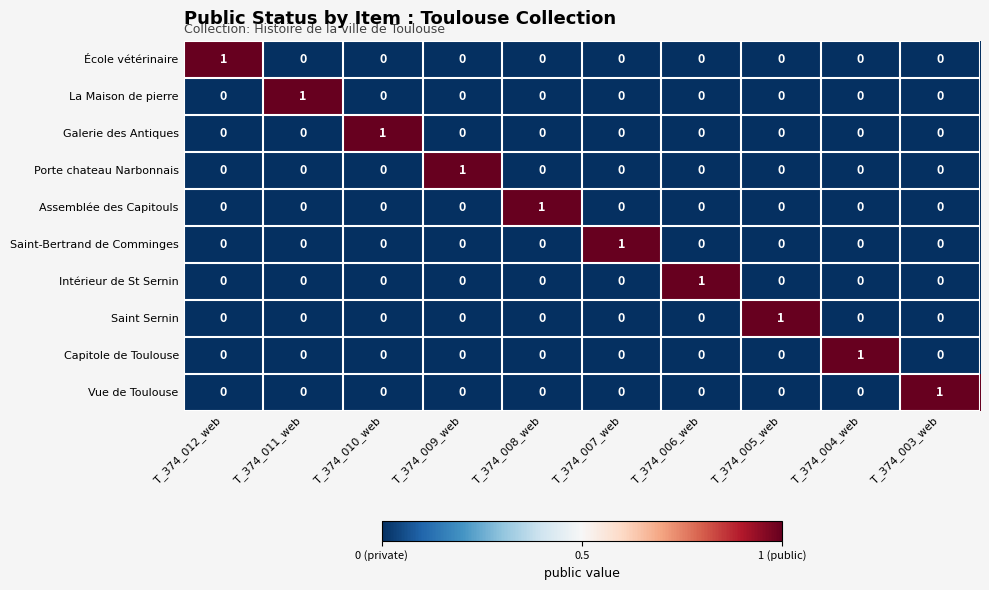

The Galerie des Antiques series shows 0 at T_374_007_web. True or false?

True